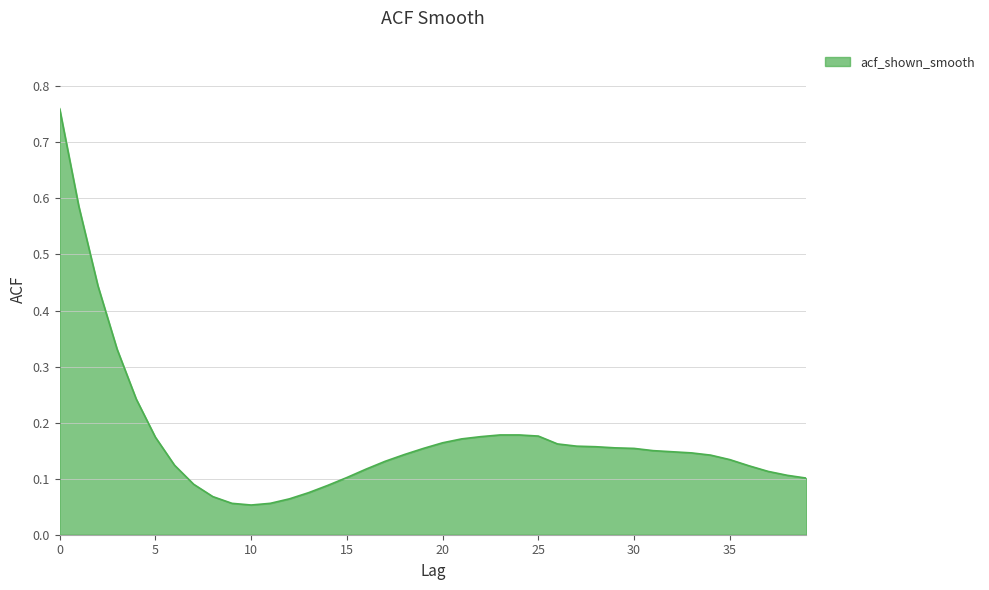

What is the difference between the maximum and minimum values?

0.7